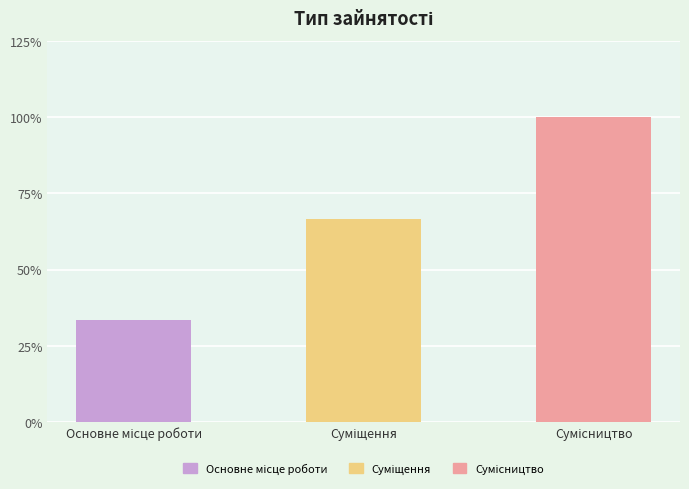

How many bars are there in total?

3